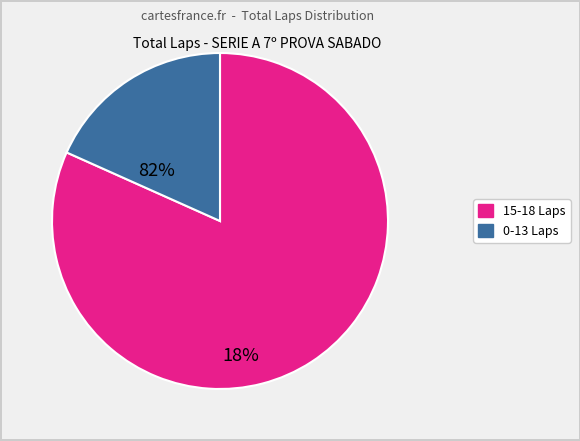

Is there a majority slice in this chart?

Yes